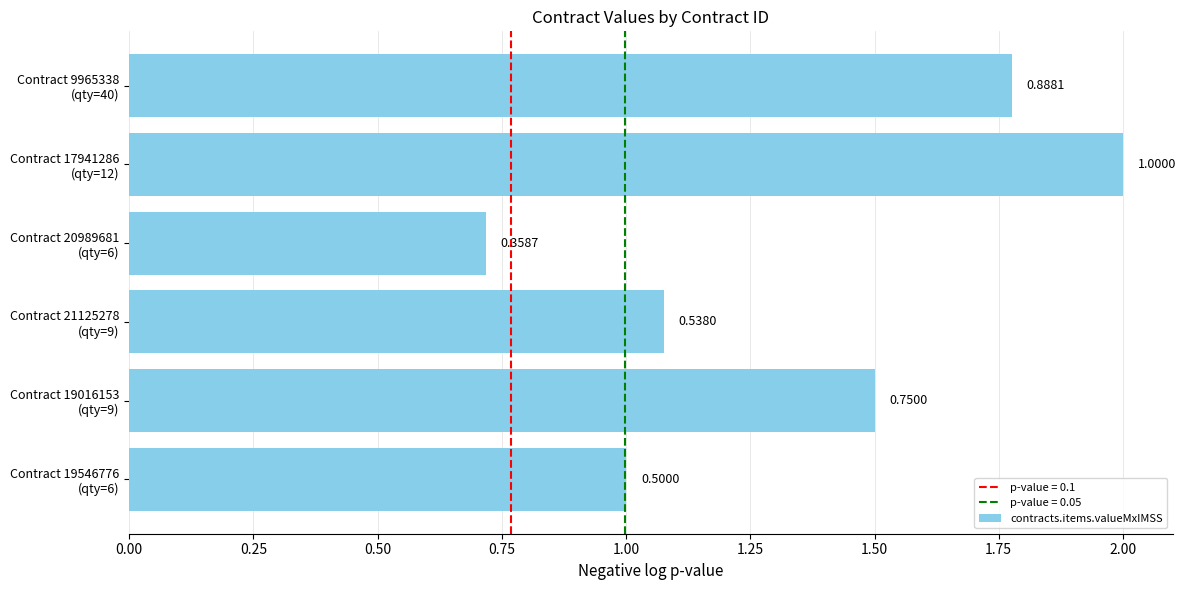

How many bars are there in total?

6